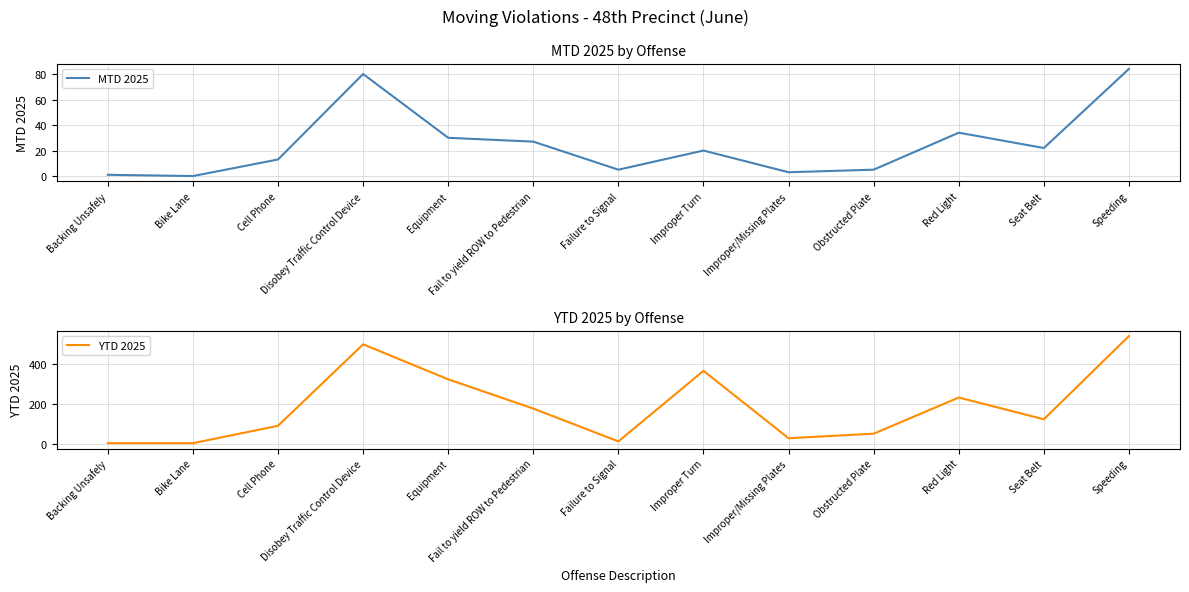

The MTD 2025 series shows 22 at Seat Belt. True or false?

True